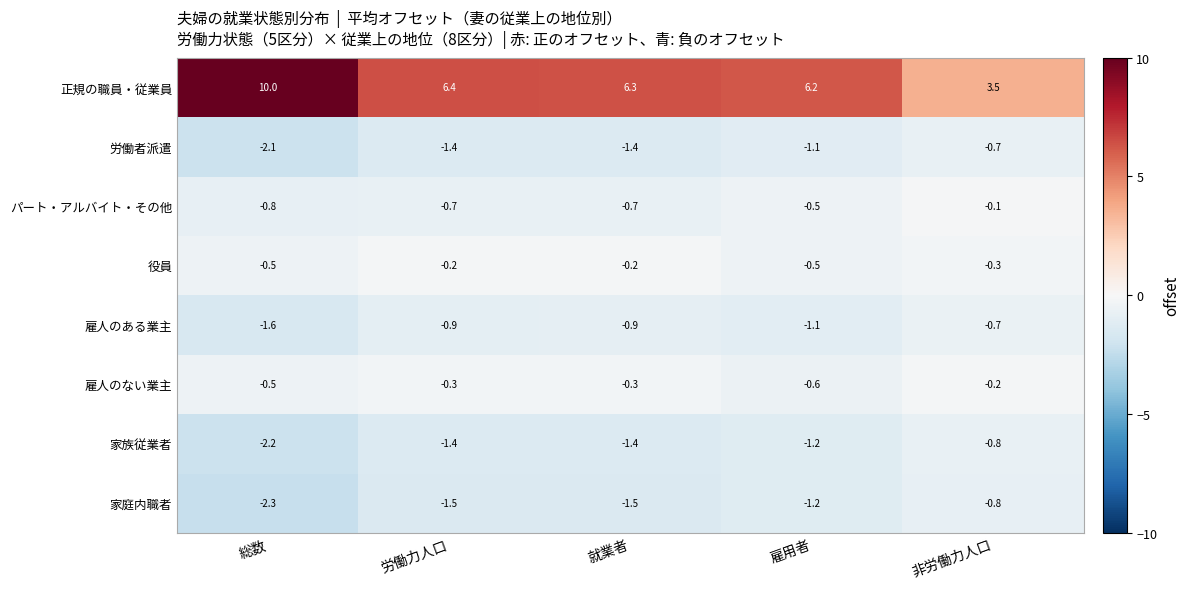

At which label is 雇人のない業主 closest to 0?

非労働力人口